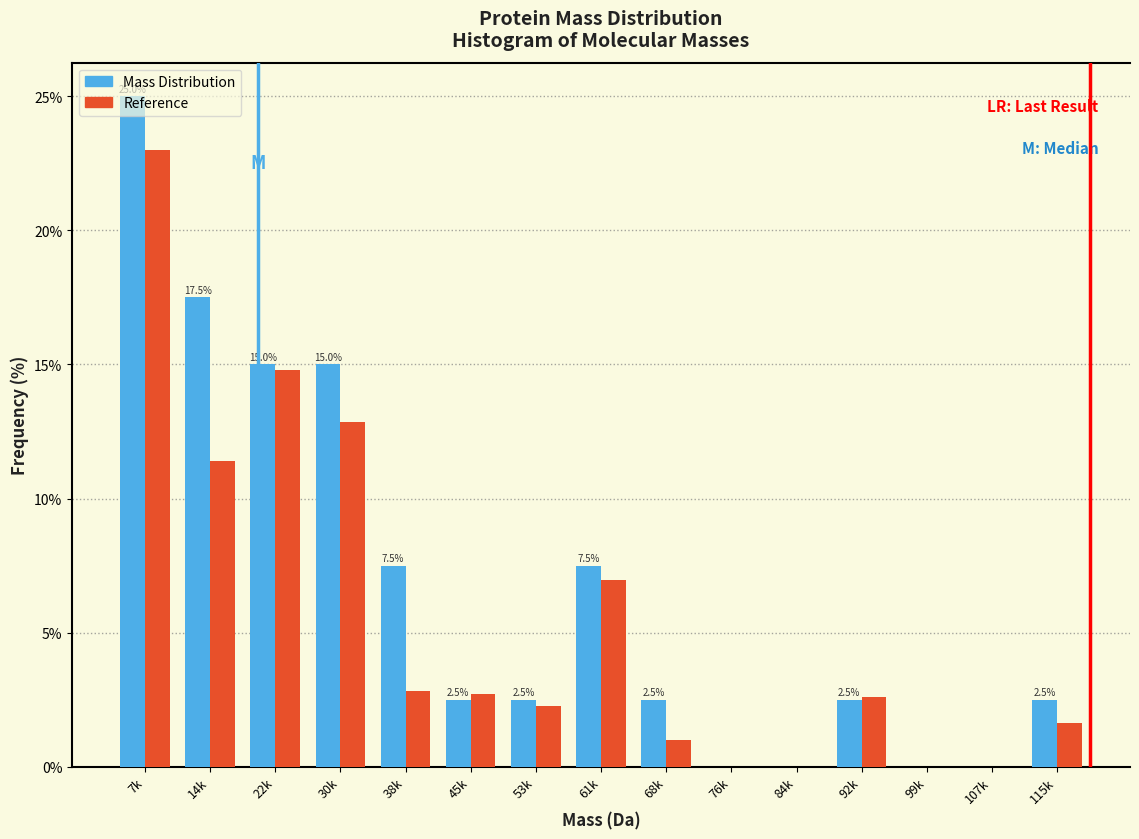

What value does the Reference series have at 38k?

2.8